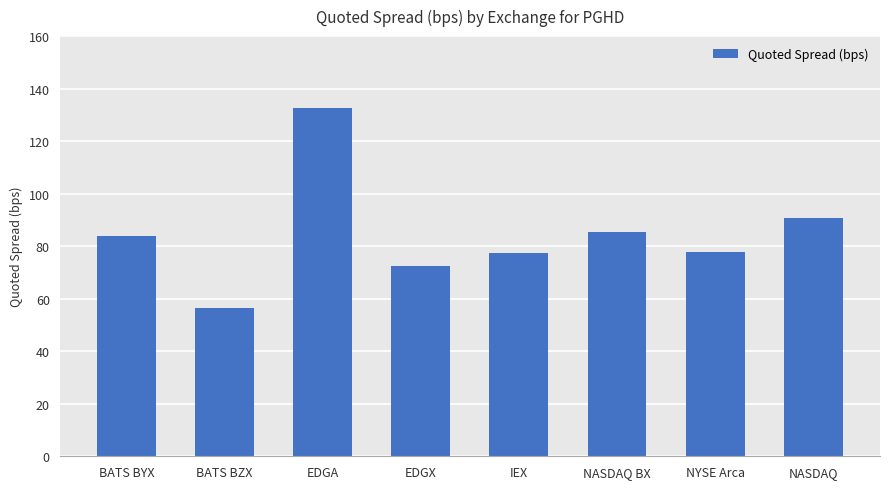

Between NASDAQ and EDGA, which is larger?

EDGA